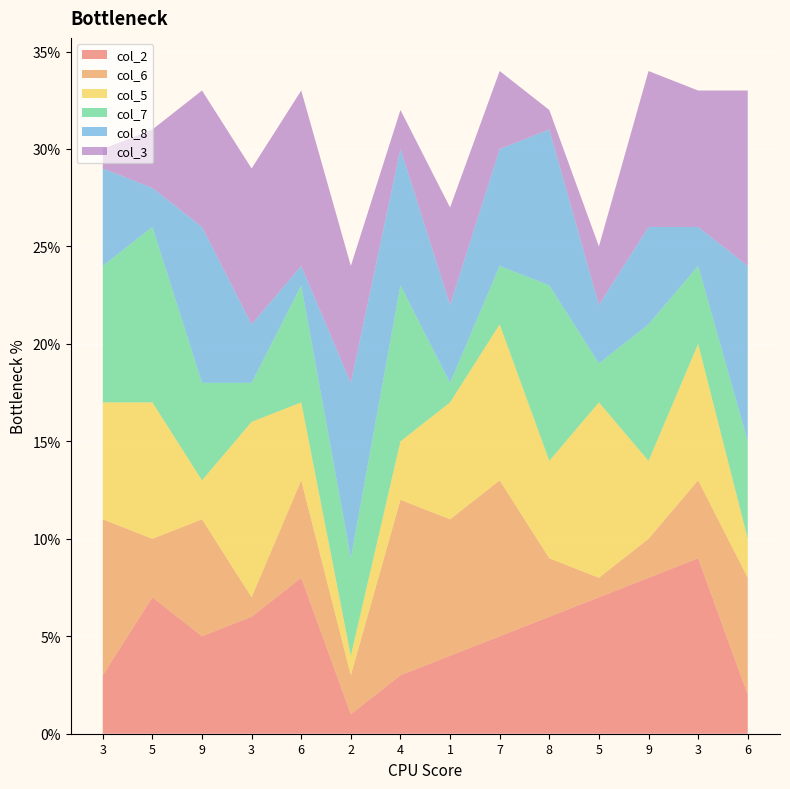

Reading right to left, list all the values displayed in this chart.

col_2: 6=2	3=9	9=8	5=7	8=6	7=5	1=4	4=3	2=1	6=8	3=6	9=5	5=7	3=3
col_6: 6=6	3=4	9=2	5=1	8=3	7=8	1=7	4=9	2=2	6=5	3=1	9=6	5=3	3=8
col_5: 6=2	3=7	9=4	5=9	8=5	7=8	1=6	4=3	2=1	6=4	3=9	9=2	5=7	3=6
col_7: 6=5	3=4	9=7	5=2	8=9	7=3	1=1	4=8	2=5	6=6	3=2	9=5	5=9	3=7
col_8: 6=9	3=2	9=5	5=3	8=8	7=6	1=4	4=7	2=9	6=1	3=3	9=8	5=2	3=5
col_3: 6=9	3=7	9=8	5=3	8=1	7=4	1=5	4=2	2=6	6=9	3=8	9=7	5=3	3=1